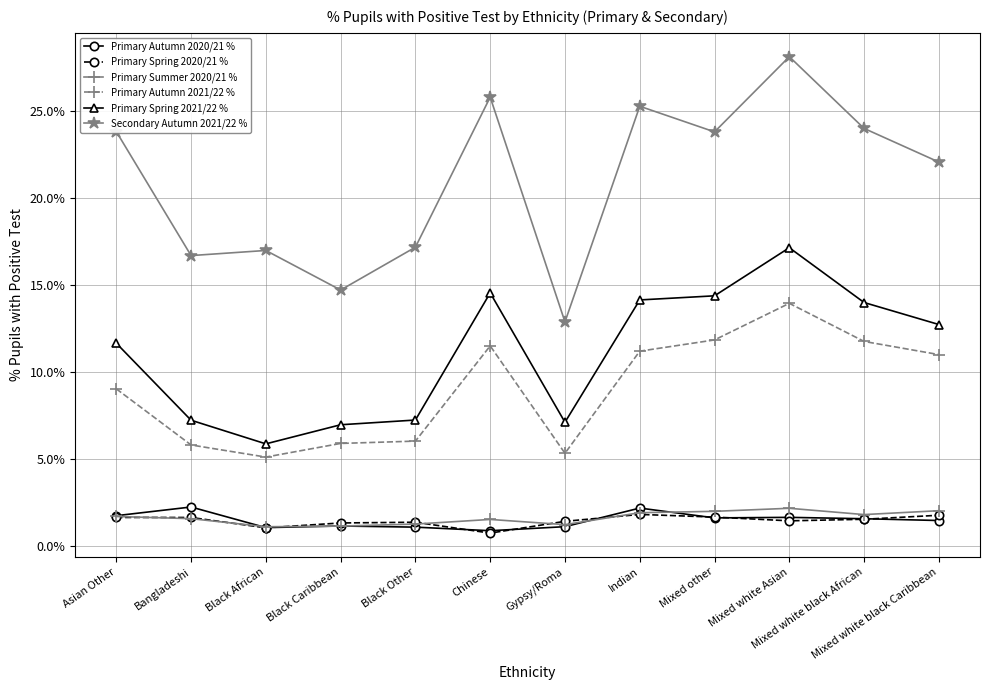

Which category has the highest value across all series?

Mixed white Asian